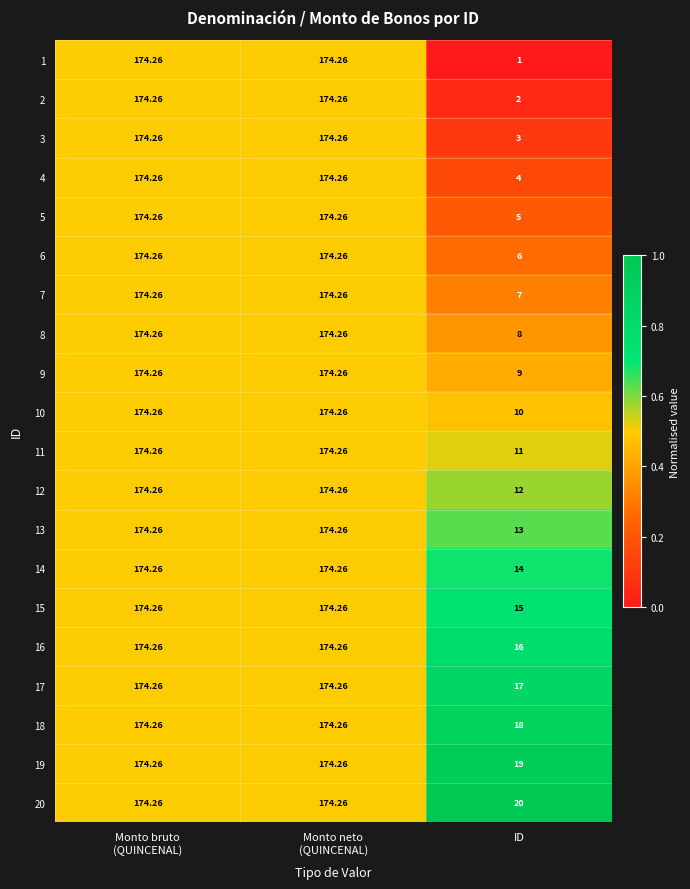

At which label does 9 reach its minimum?

ID